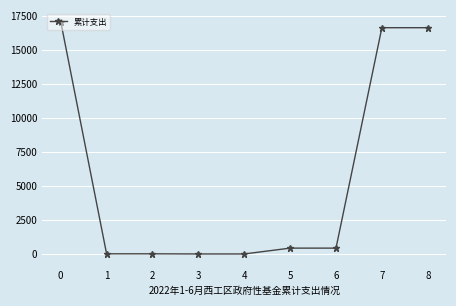

Count the number of categories in the chart.

9